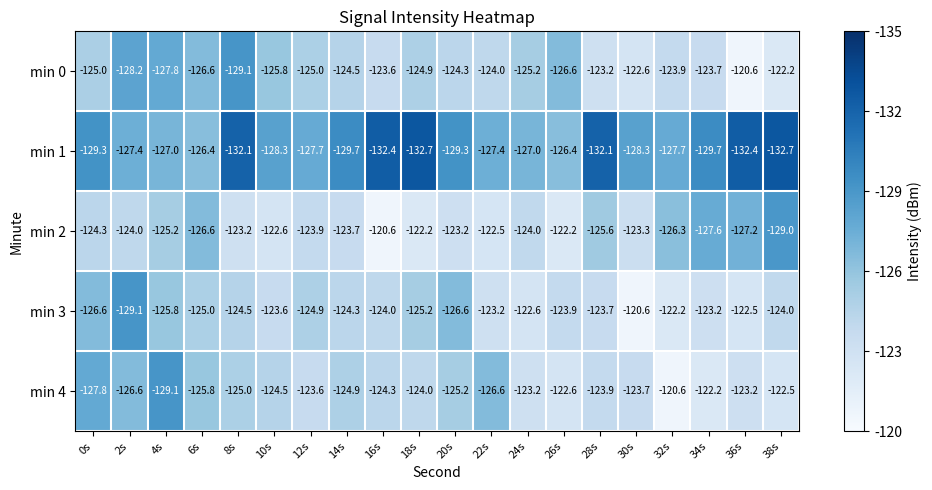

At 12s, list the series in order from smallest to largest.

min 1, min 0, min 3, min 2, min 4